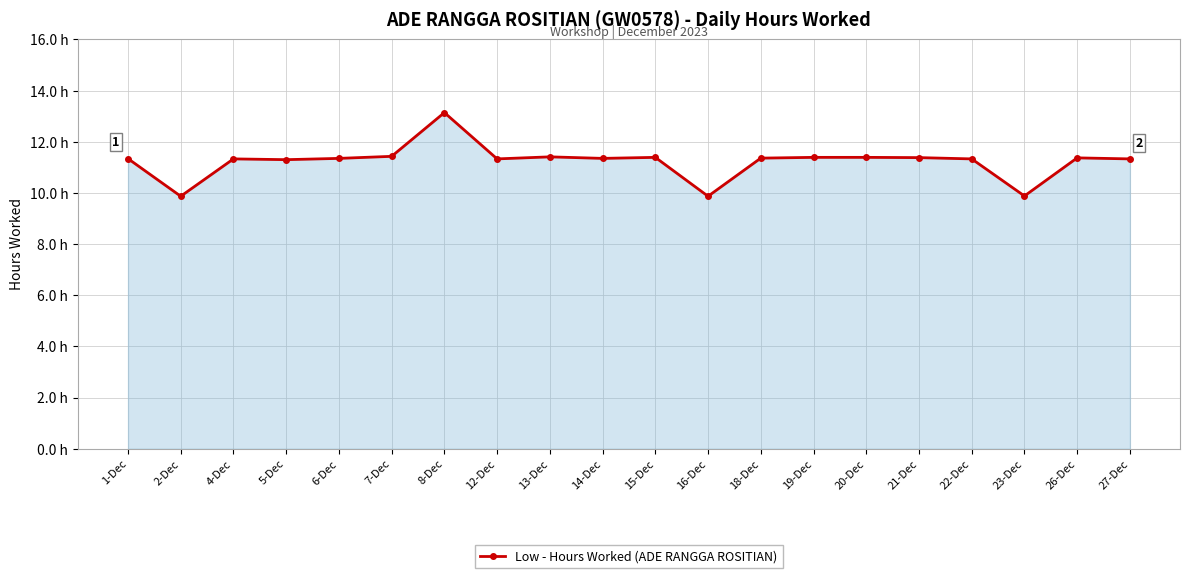

What is the label of the 4th point from the left?

5-Dec